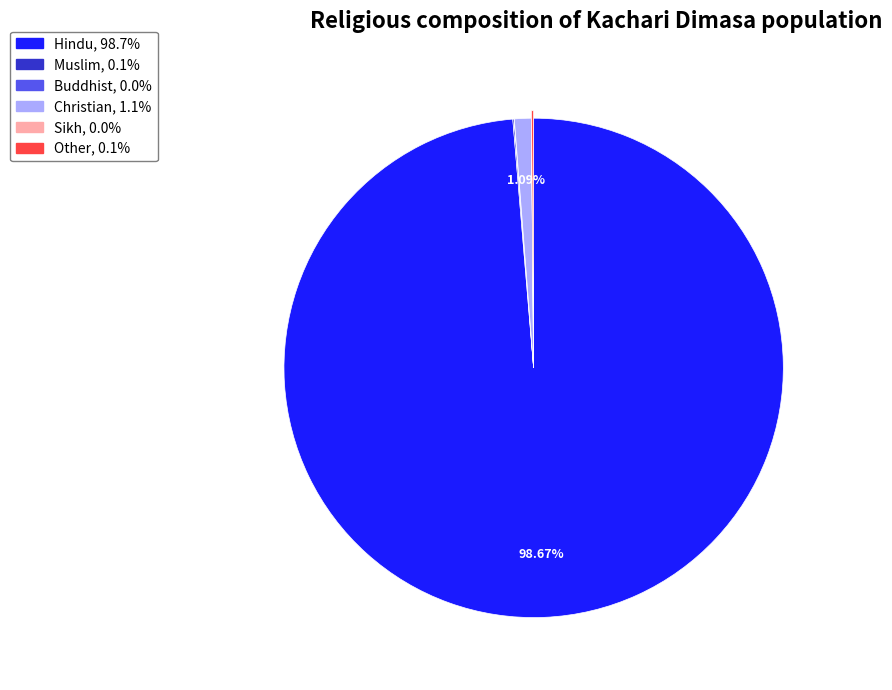

Which category accounts for the majority?

Hindu